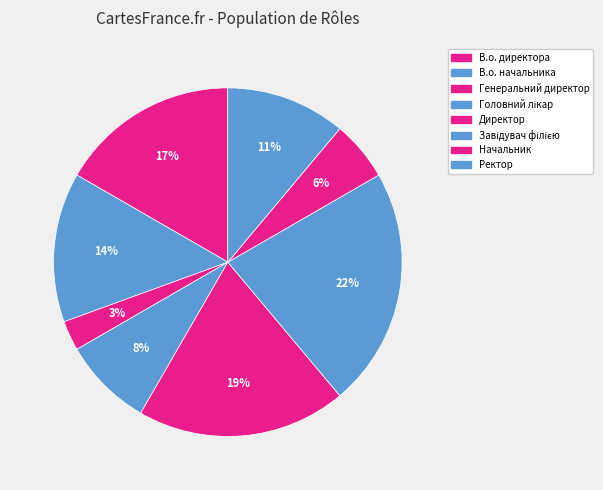

How many slices are in this pie chart?

8